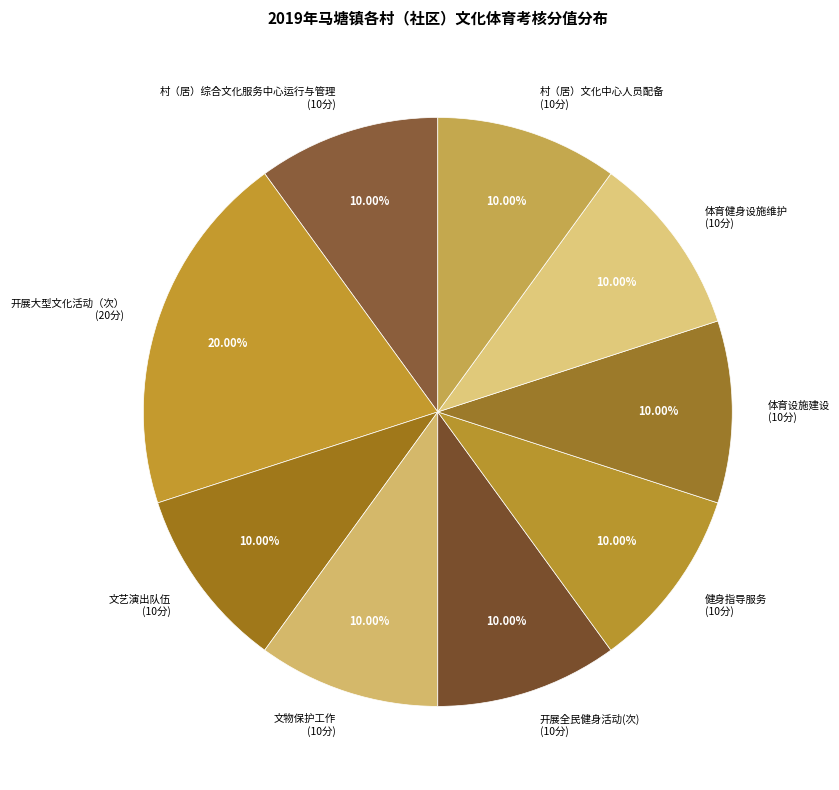

What is the ratio of the value at 体育设施建设 to the value at 开展大型文化活动（次）?

0.5